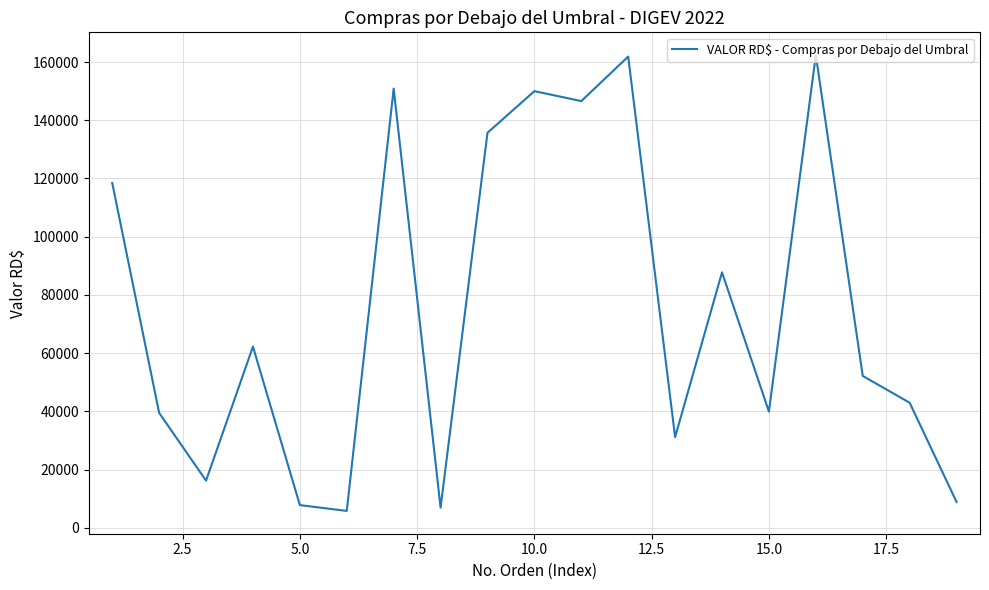

What is the greatest value displayed?

162391.6